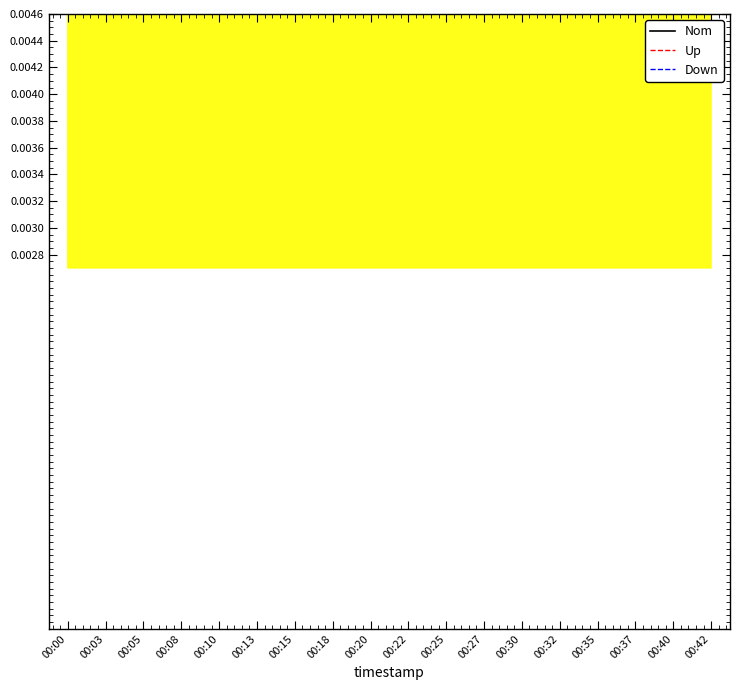

What is the average value of the Up series?

0.2